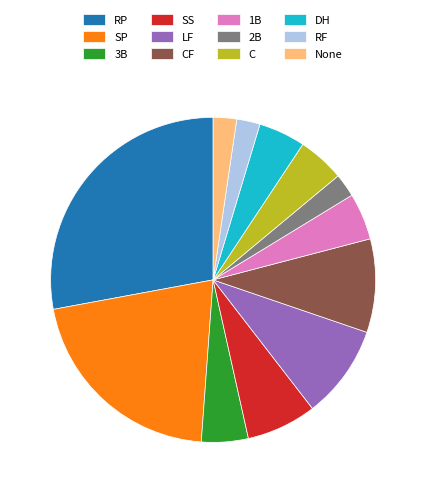

Combined, do CF and RP account for over 50%?

No